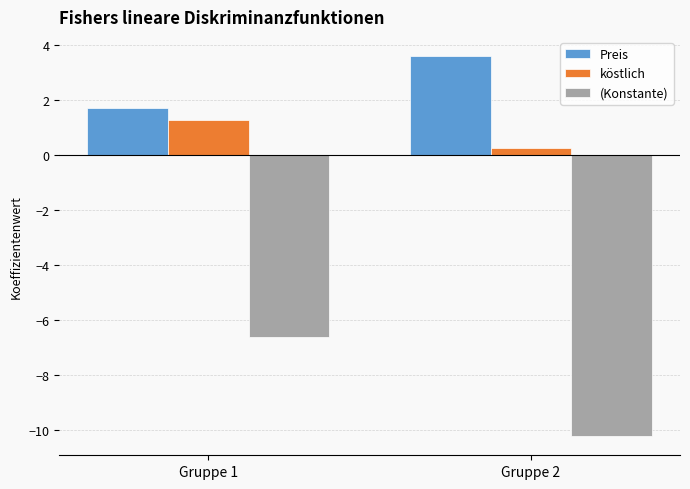

What is the sum of all Preis values?

5.3